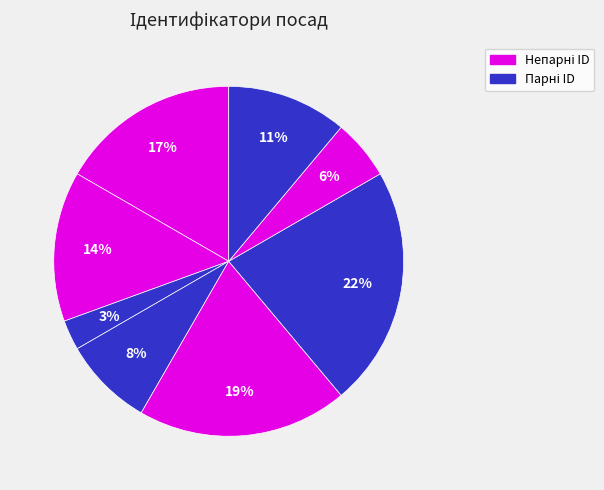

How many segments does this pie chart have?

8